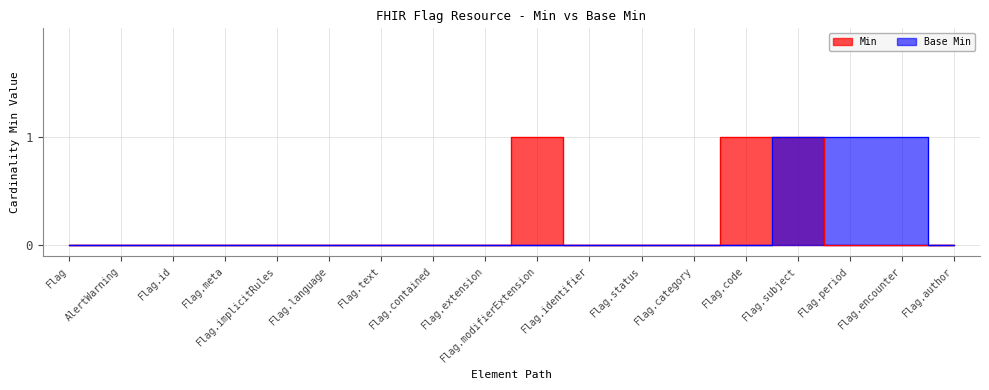

Count the number of categories in the chart.

18